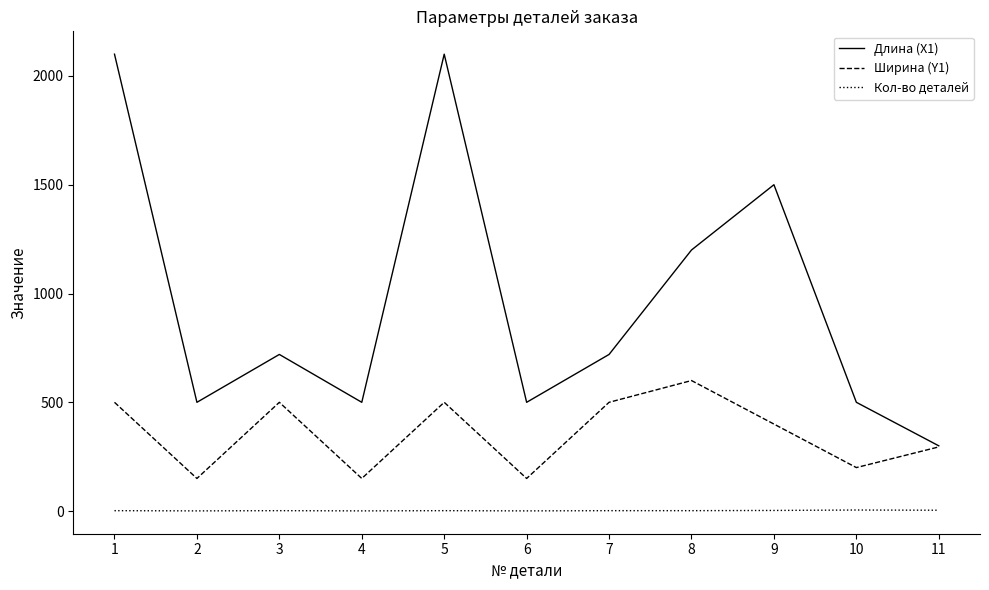

What is the difference between the highest and lowest values at 2?

499